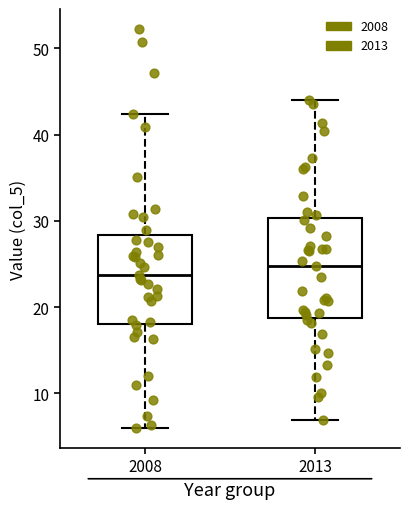

Where is the upper edge of the box at x = 2013 on the y-axis? The values are not printed on the chart, so give them approximately, as read against the axis.

30